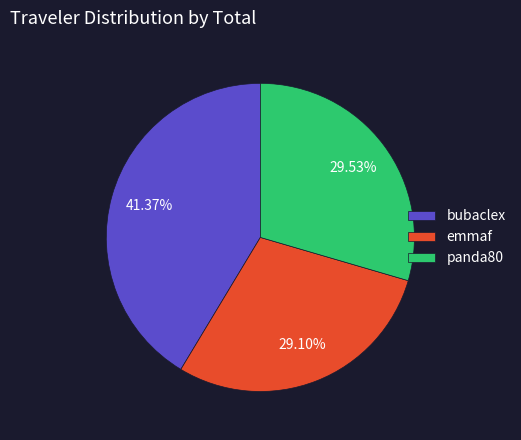

Count the number of slices in the pie.

3